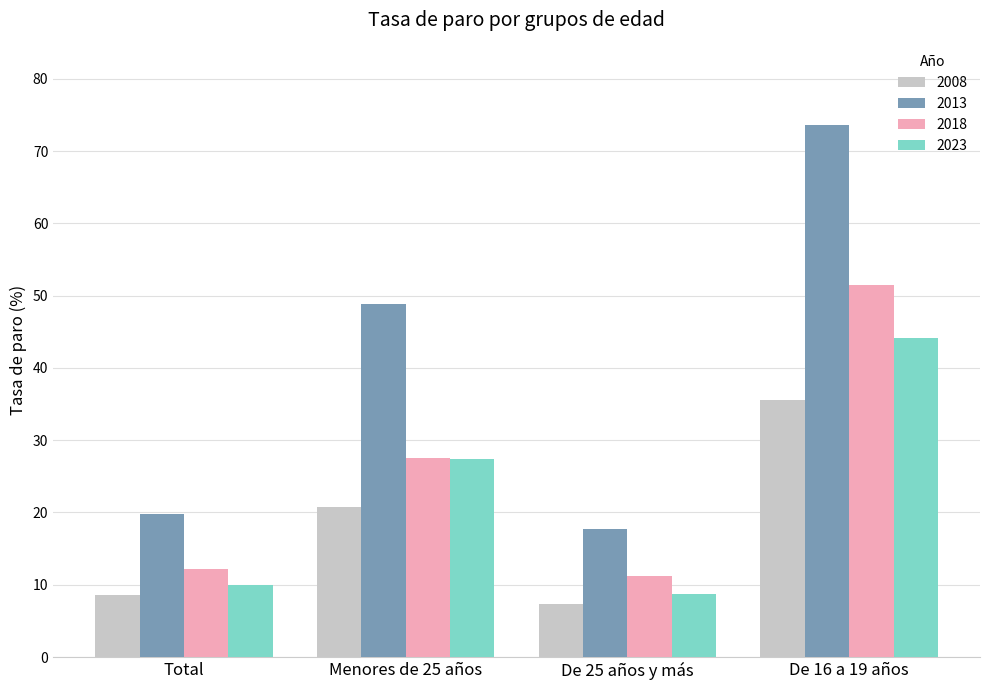

What is the approximate value of 2013 at Total?

19.8